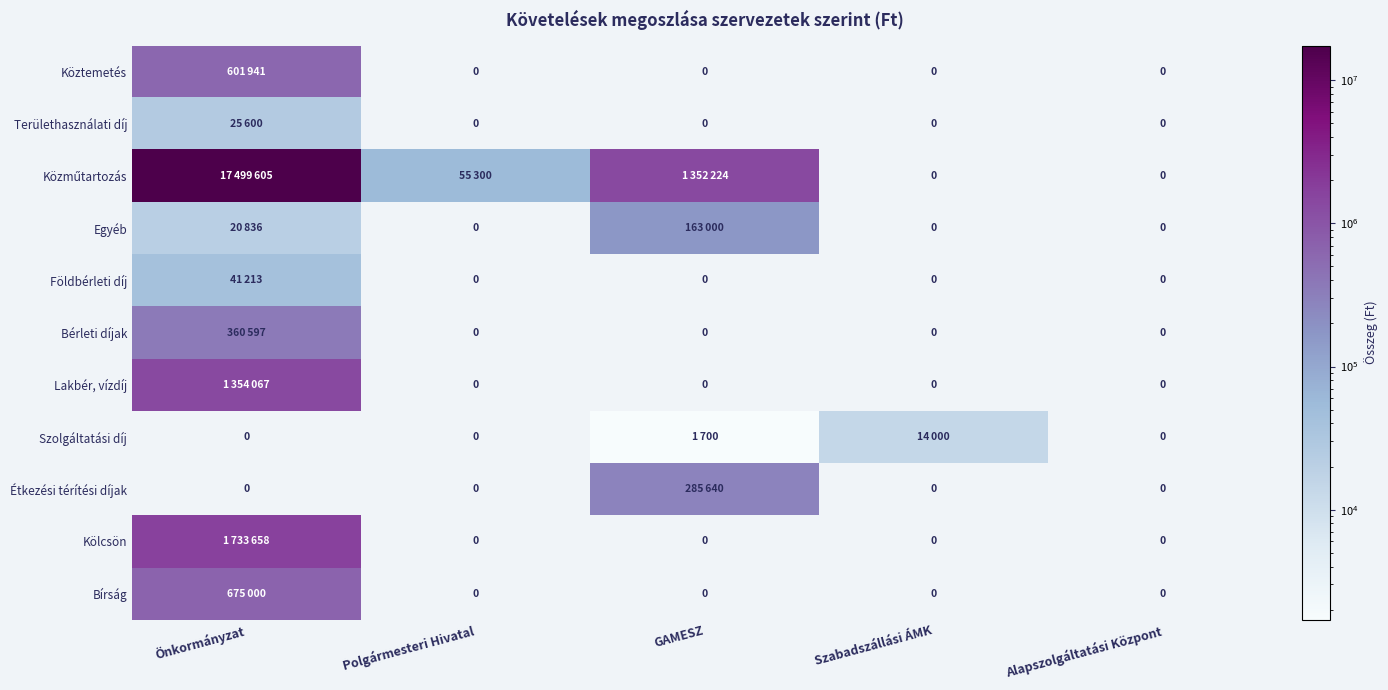

True or false: Bérleti díjak has a value of 0 at GAMESZ.

True